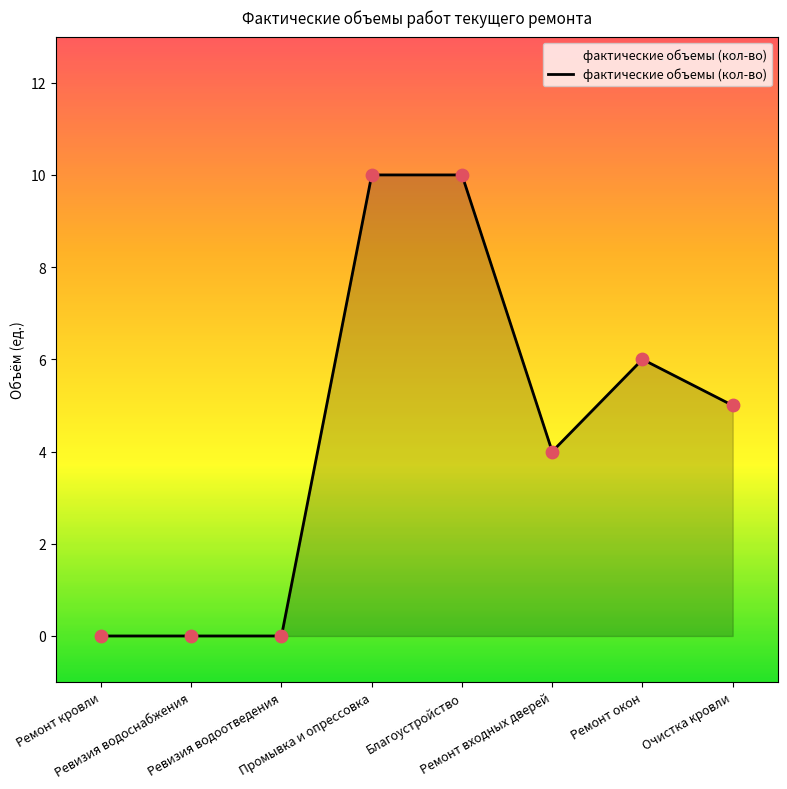

What is the change in value from Ревизия водоснабжения to Очистка кровли?

+5